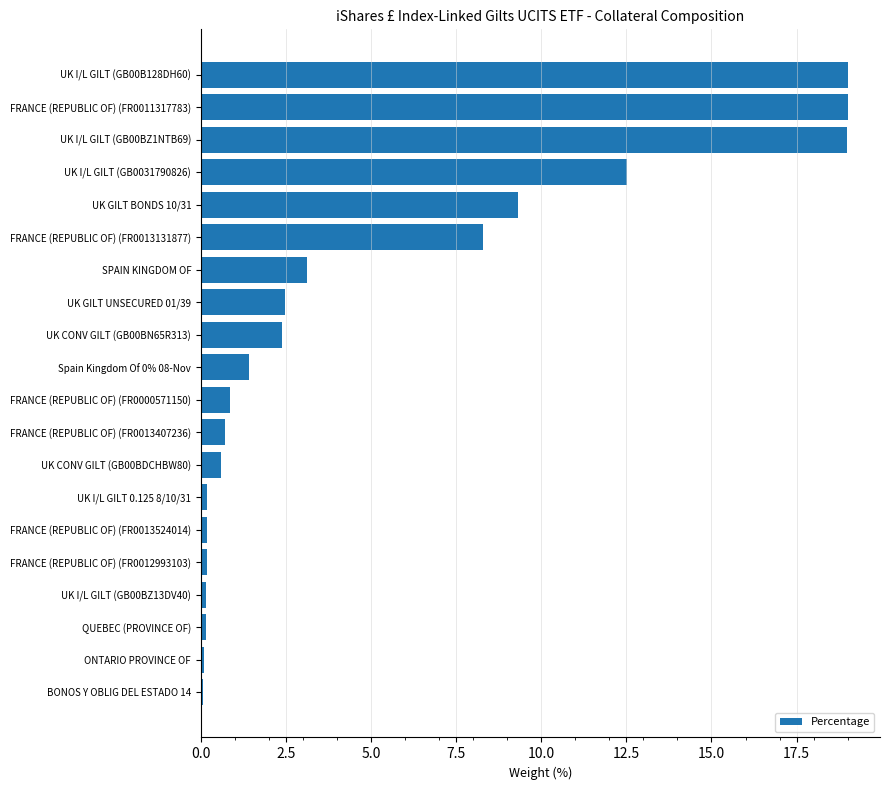

Count the number of values greater than 1.

10